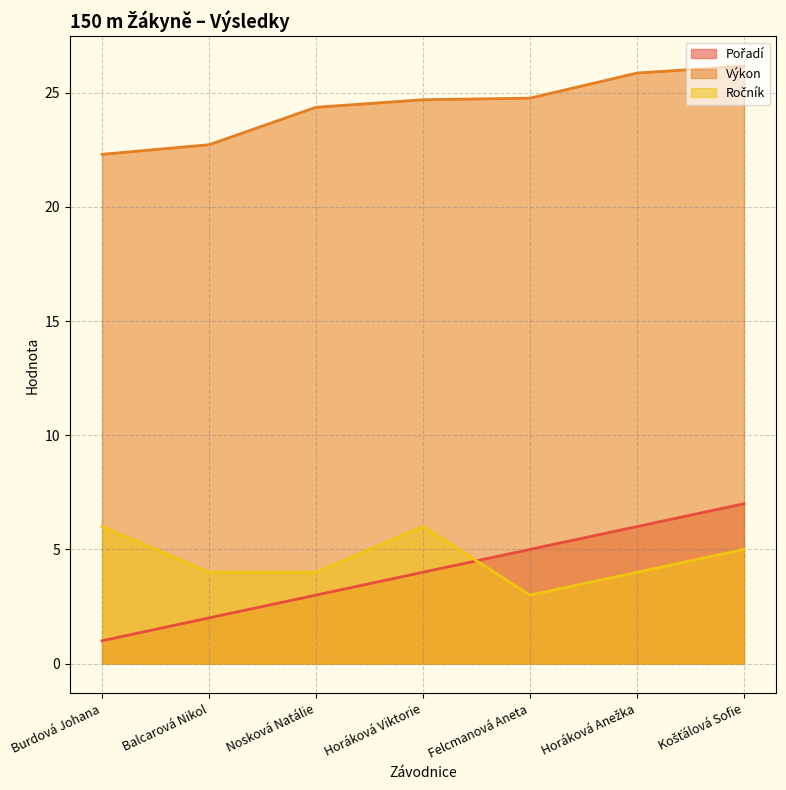

What is the sum of all Výkon values?

170.8